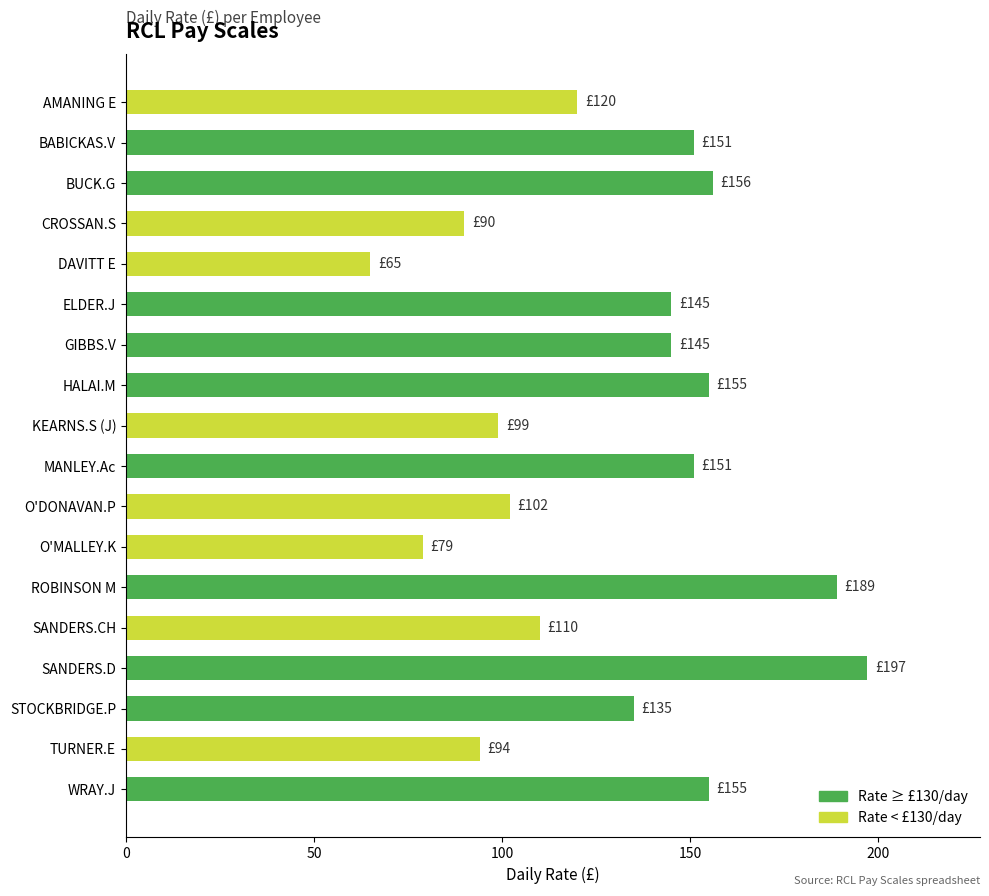

True or false: the data shows 151 at MANLEY.Ac.

True